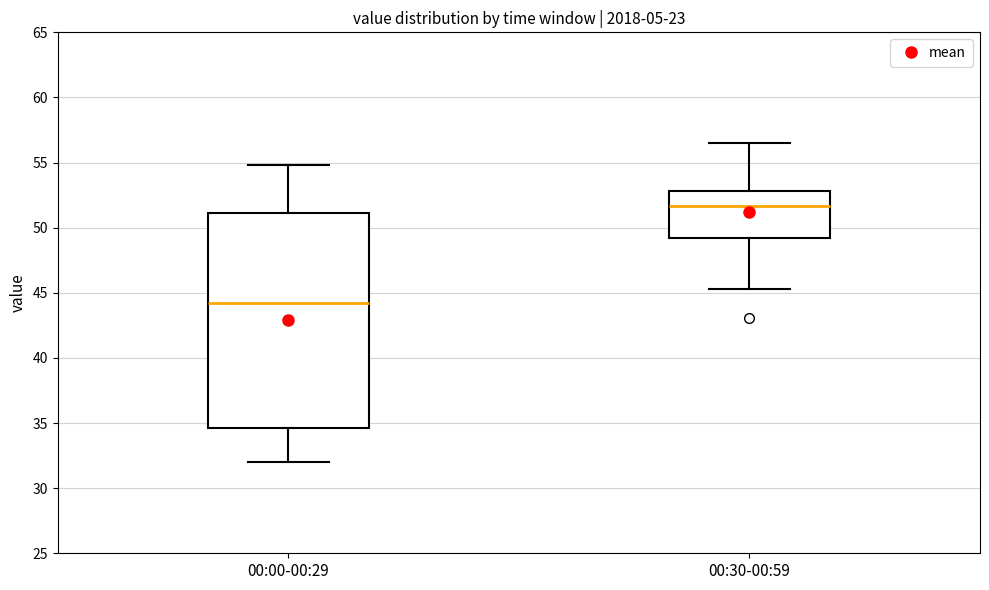

Where does the upper whisker of the box for 00:30-00:59 end on the y-axis? The values are not printed on the chart, so give them approximately, as read against the axis.

56.5